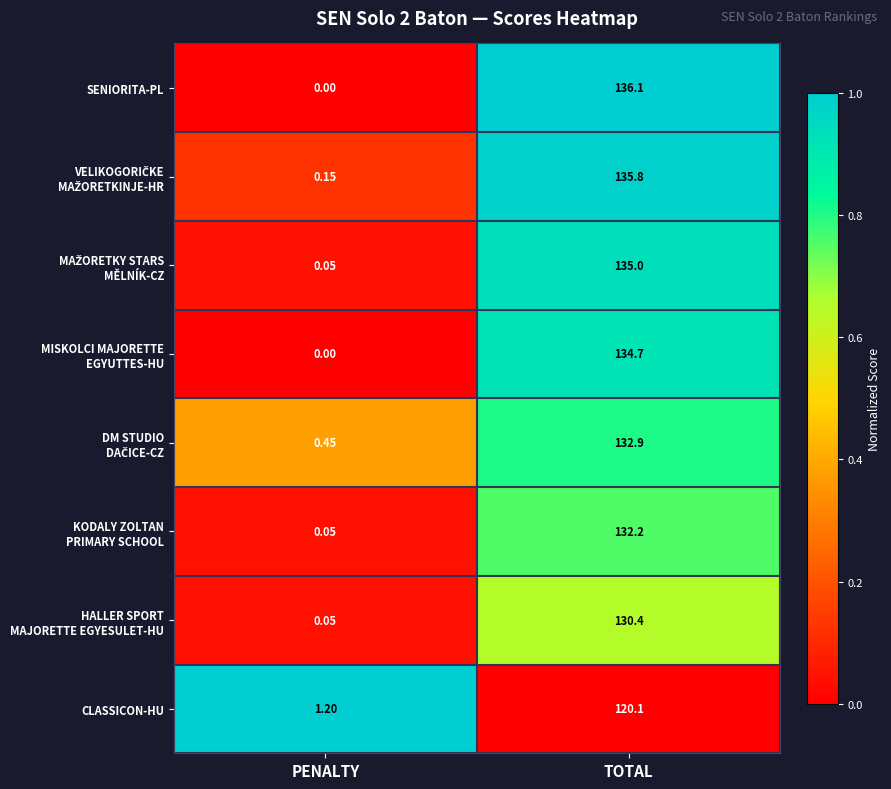

Which series changed the most between PENALTY and TOTAL?

SENIORITA-PL